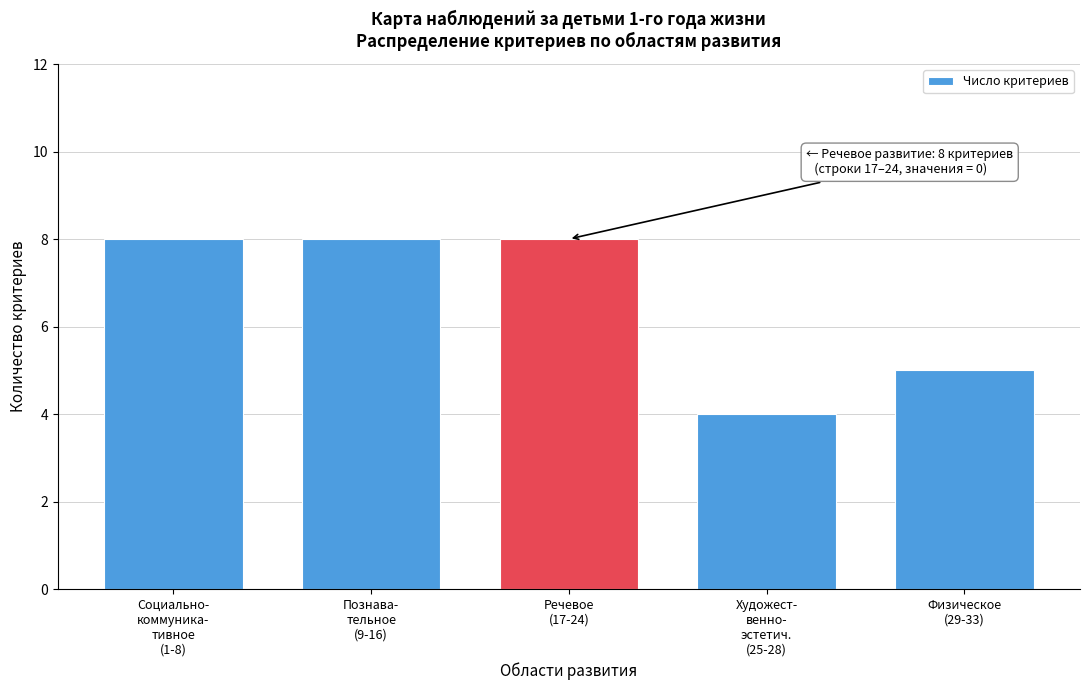

What is the value of the 3rd bar from the left?

8